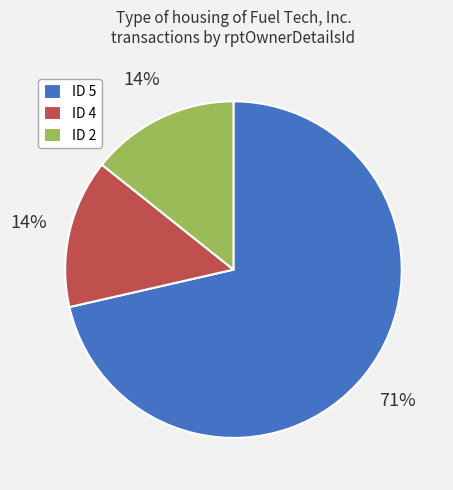

To the nearest percent, what is the combined percentage of ID 5 and ID 2?

86%